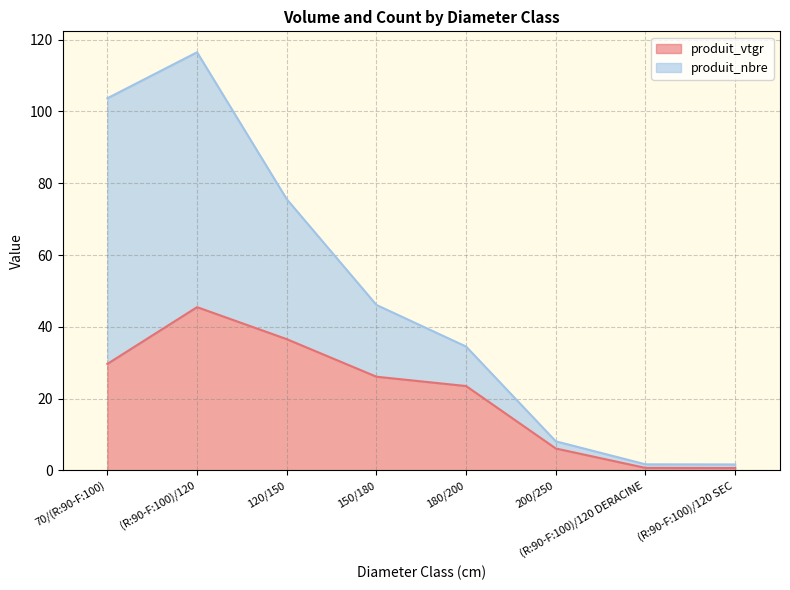

How many values are below 26?

4